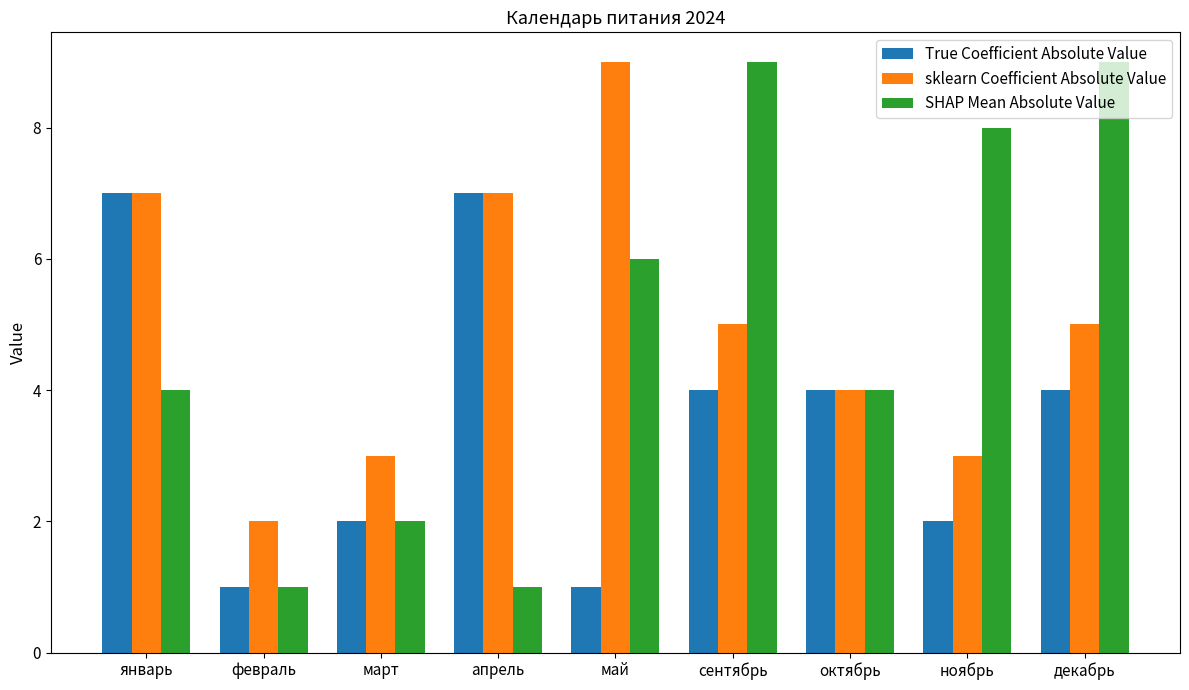

Which series has the widest spread of values?

SHAP Mean Absolute Value